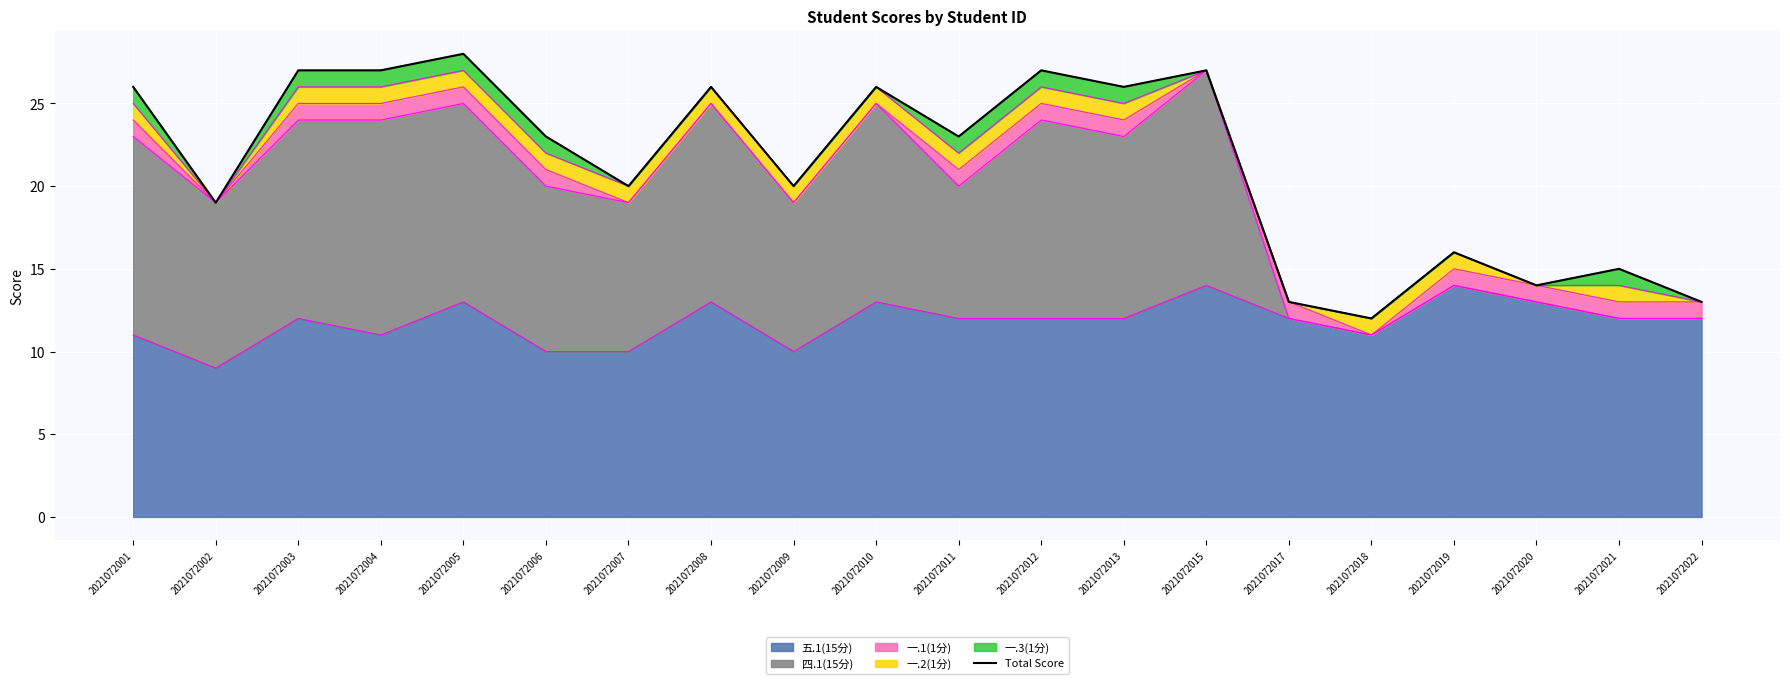

What is the value of the 10th point from the left?

26